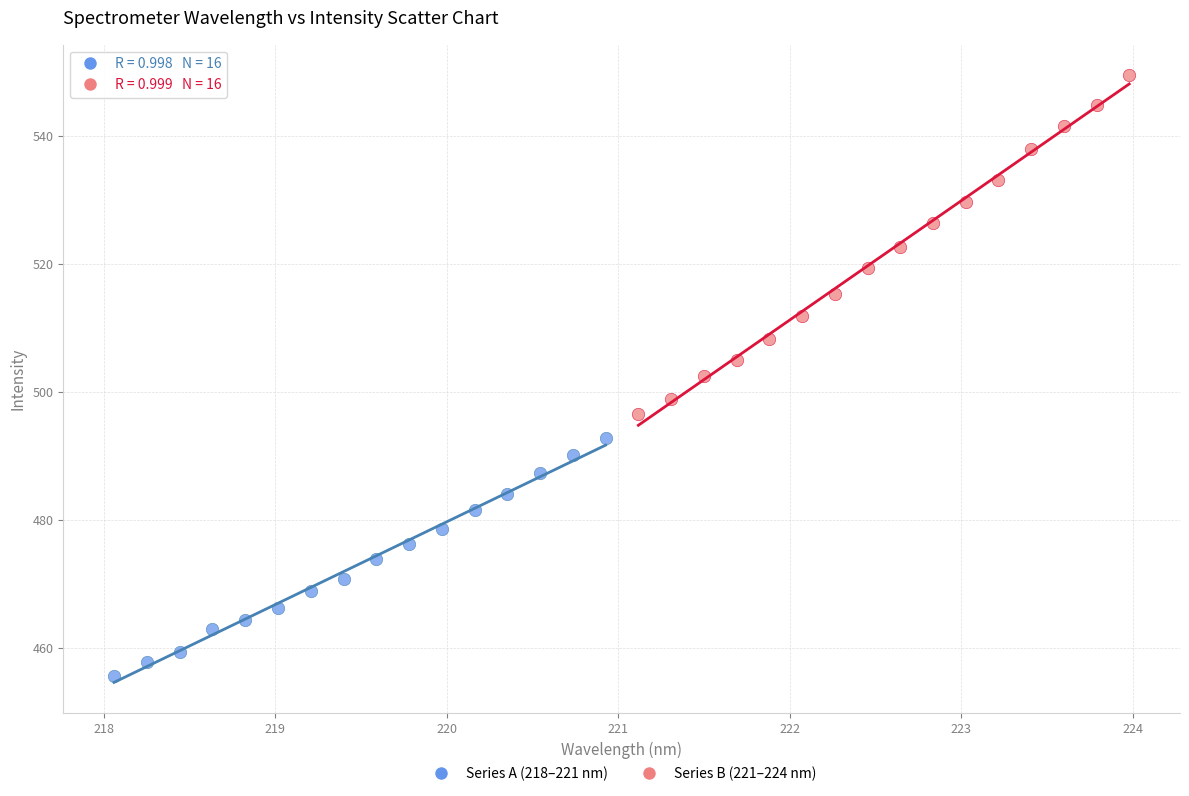

Which series has the widest spread of Y values?

Series B (221–224 nm)